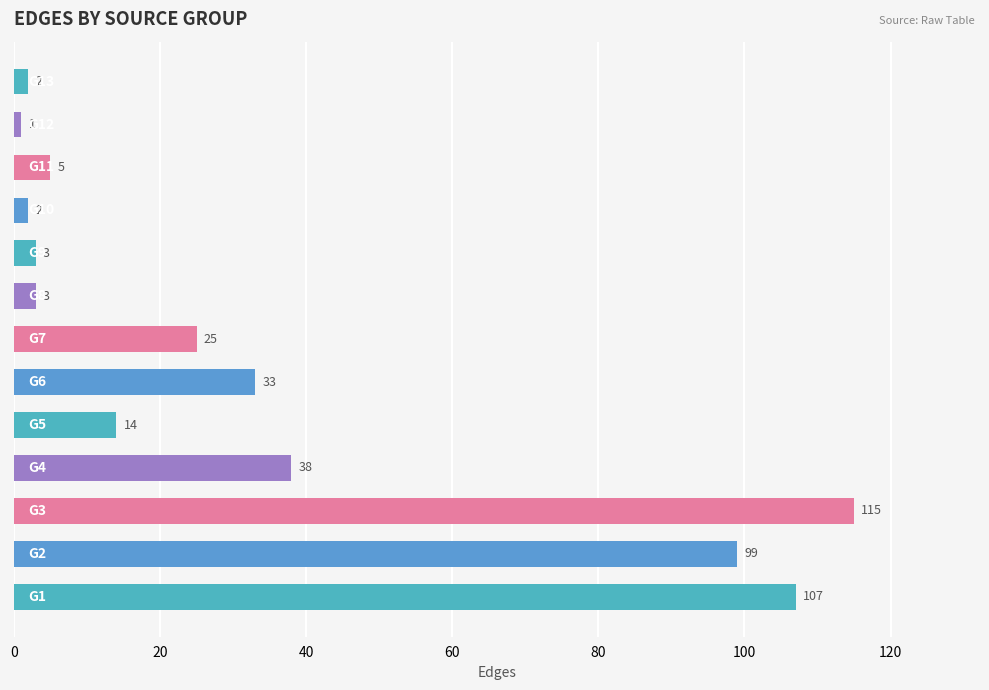

What is the difference between the maximum and second lowest values?

113